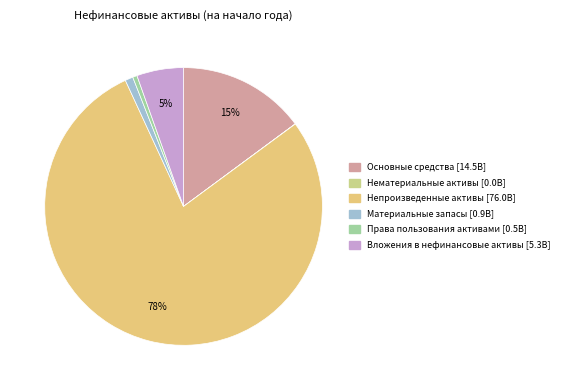

How many segments does this pie chart have?

6